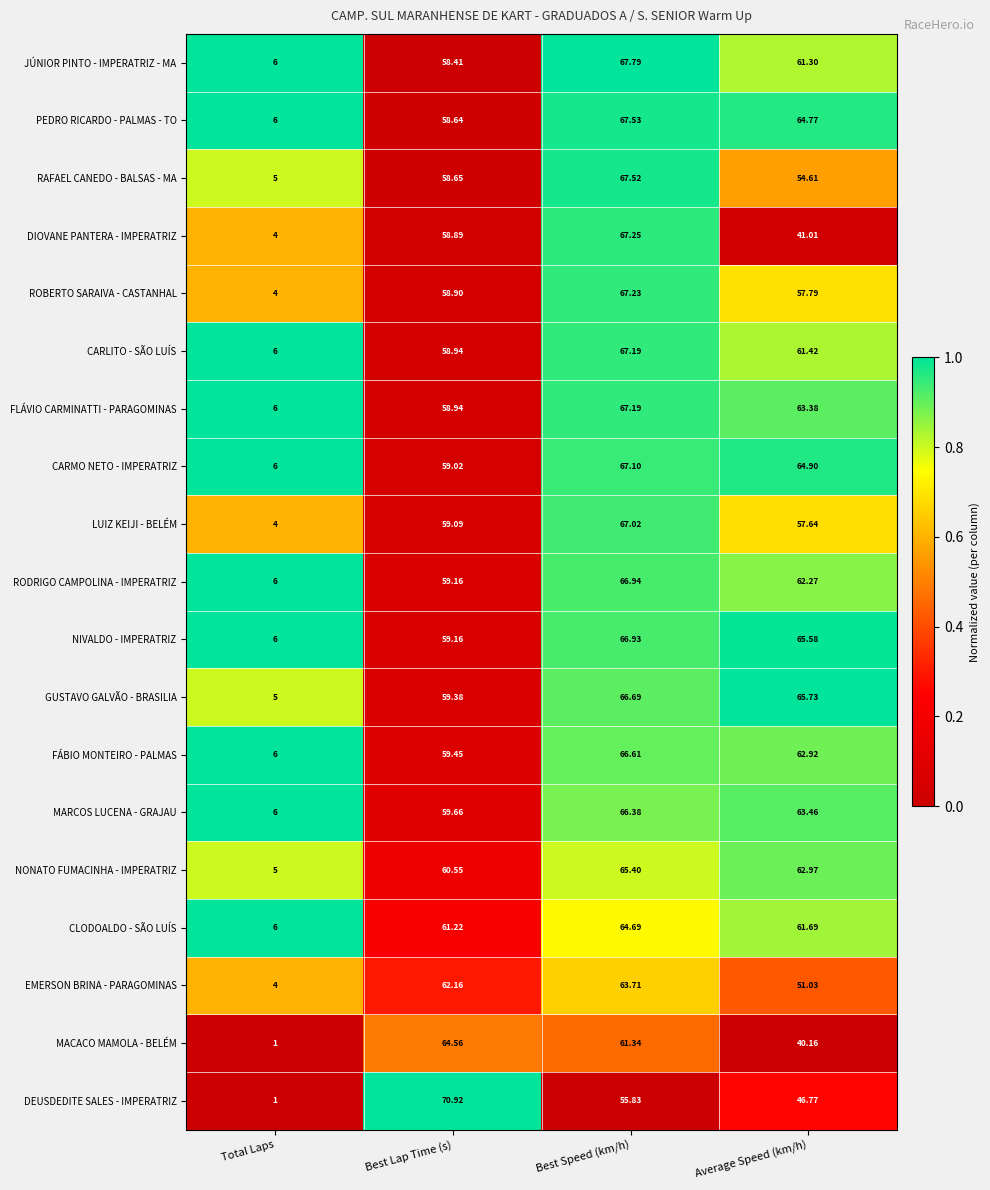

At which label is NONATO FUMACINHA - IMPERATRIZ closest to 35?

Best Lap Time (s)